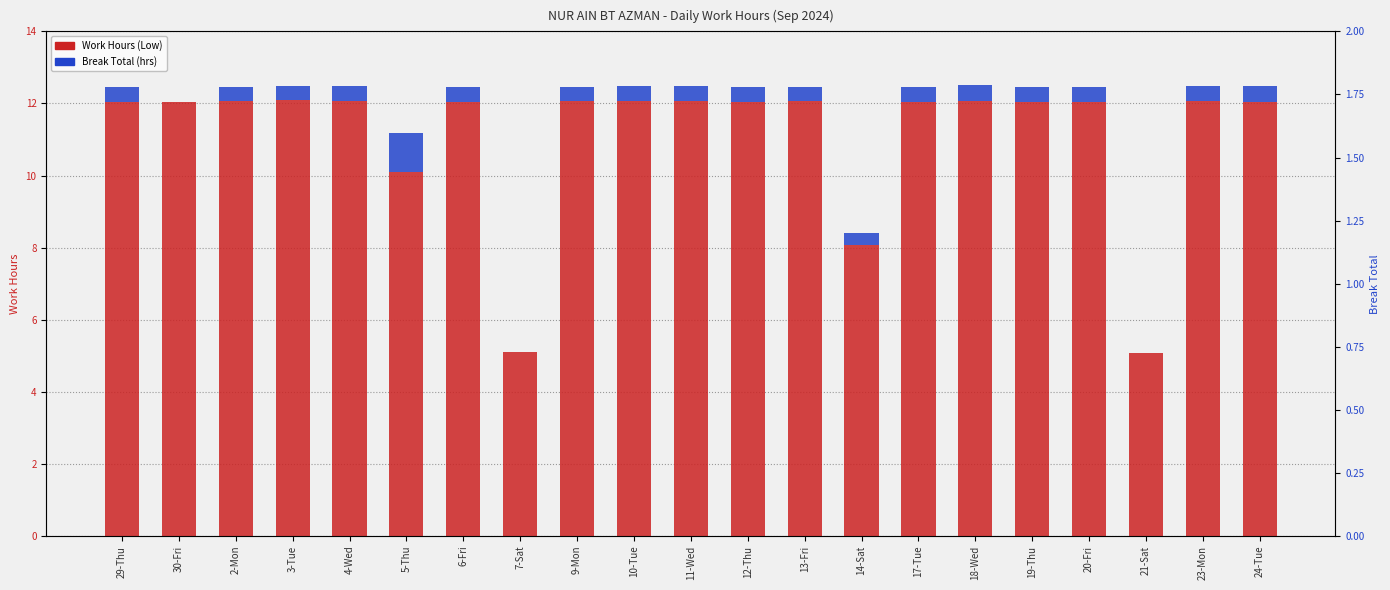

At which label does Break Total reach its minimum?

30-Fri